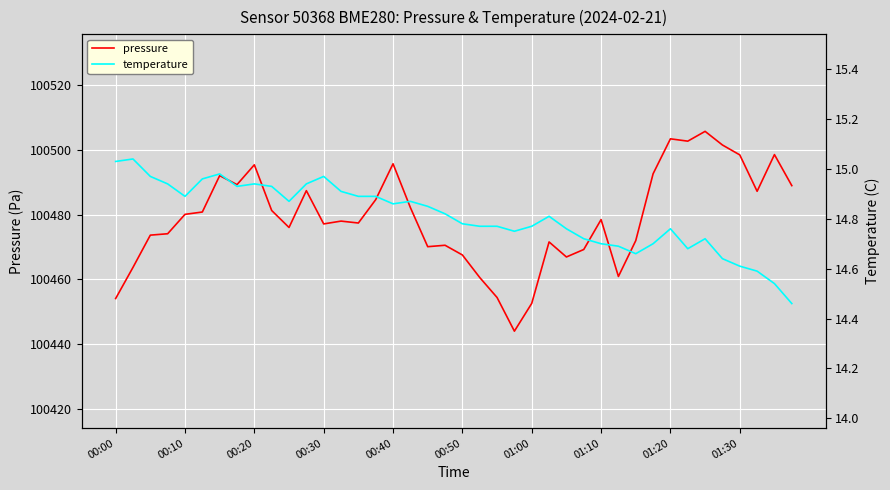

What is the label of the 35th point from the left?

34